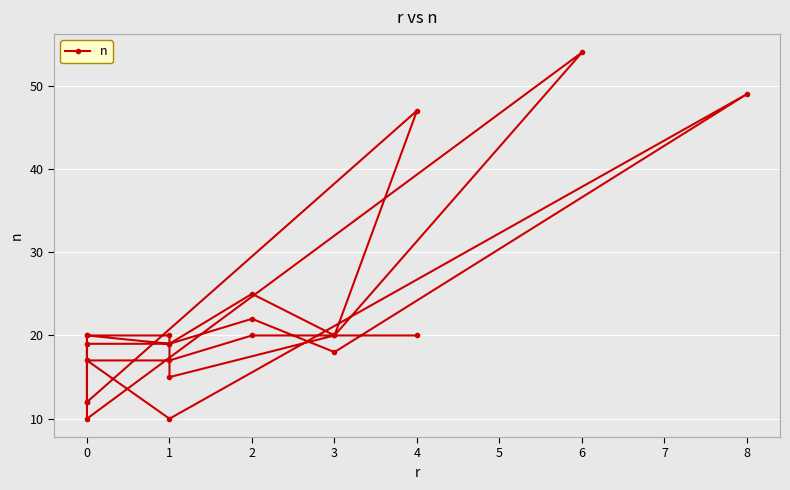

Reading left to right, extract all data points from this chart.

12	20	20	15	20	47	12	20	19	25	20	54	10	19	19	22	18	49	10	17	17	20	20